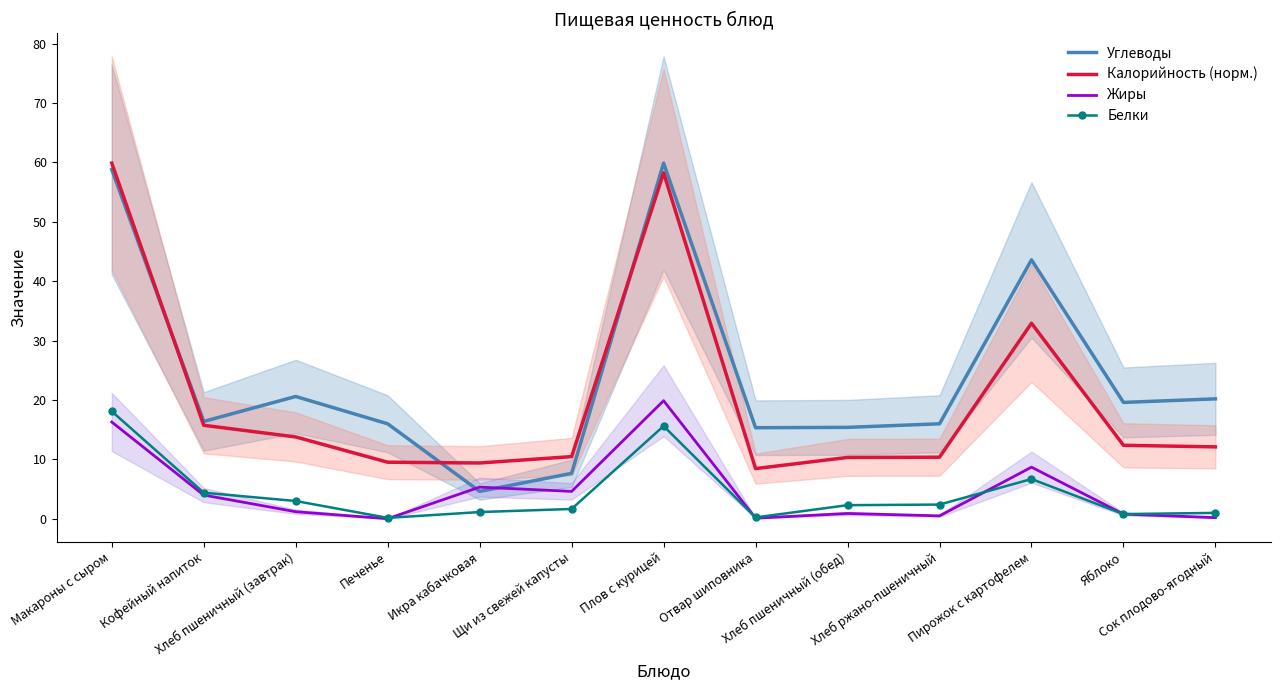

Is the value of Калорийность (норм.) at Хлеб пшеничный (обед) greater than the value of Белки at Макароны с сыром?

No